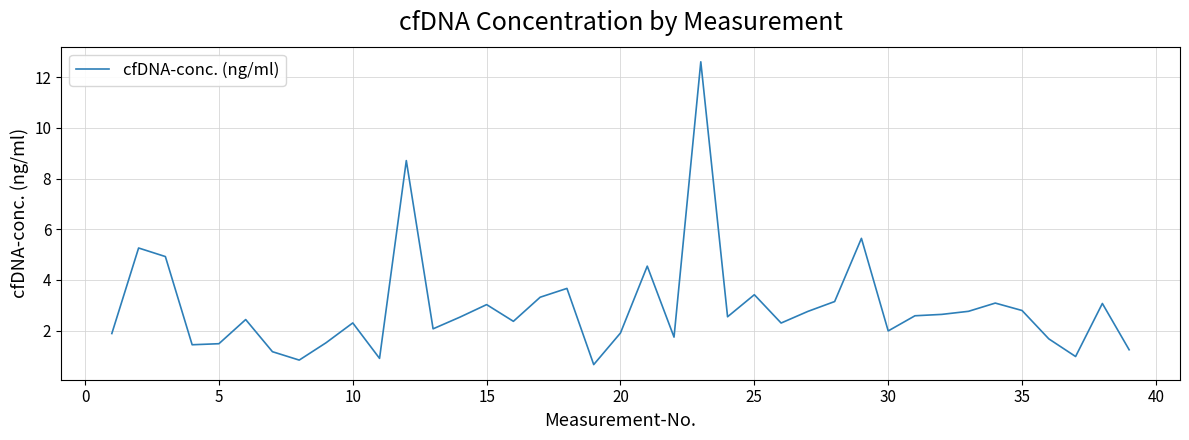

What is the difference between the maximum and minimum values?

11.9